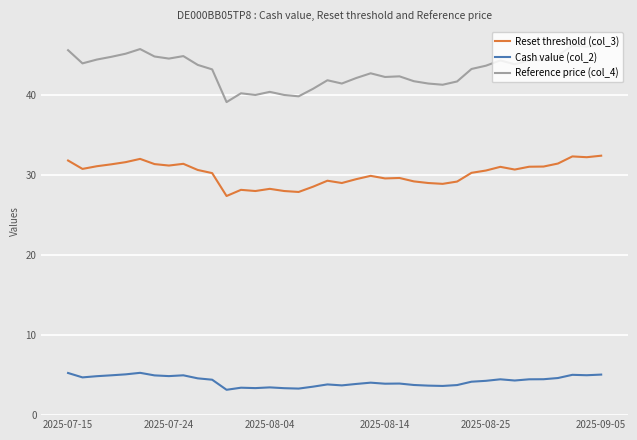

What is the maximum value for Reference price (col_4)?

46.3